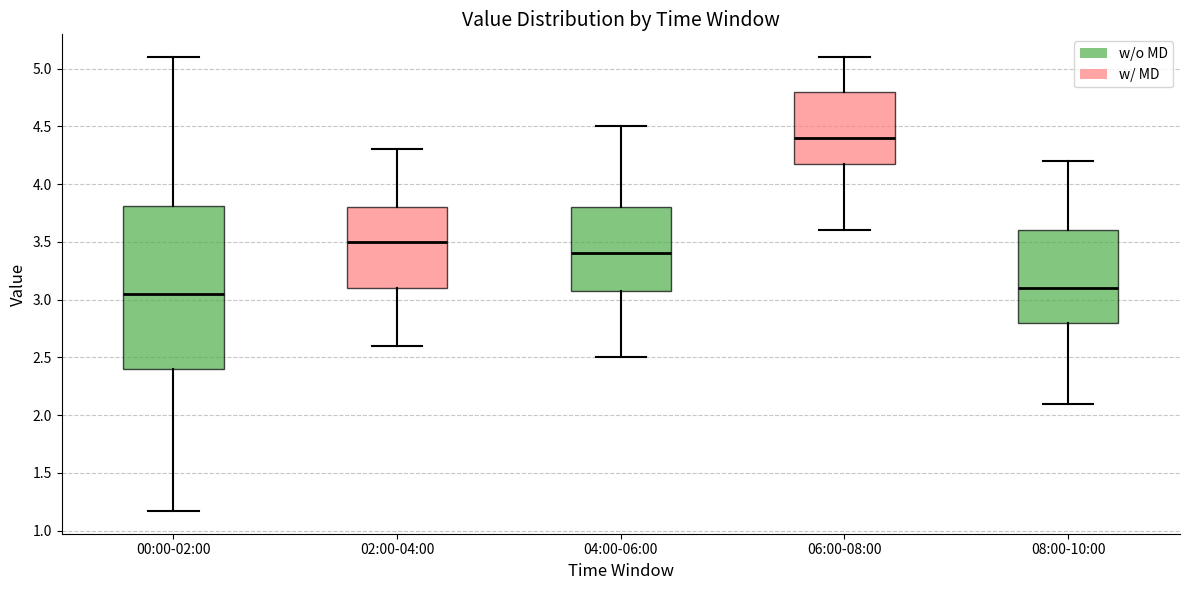

Reading left to right, read every box against the y-axis: the position of its median line, the range the box covers, and the ends of its whiskers. The values are not printed on the chart, so give them approximately, as read against the axis.

00:00-02:00: median 3.05, box 2.40 to 3.80, whiskers 1.15 to 5.10
02:00-04:00: median 3.50, box 3.10 to 3.80, whiskers 2.60 to 4.30
04:00-06:00: median 3.40, box 3.10 to 3.80, whiskers 2.50 to 4.50
06:00-08:00: median 4.40, box 4.20 to 4.80, whiskers 3.60 to 5.10
08:00-10:00: median 3.10, box 2.80 to 3.60, whiskers 2.10 to 4.20